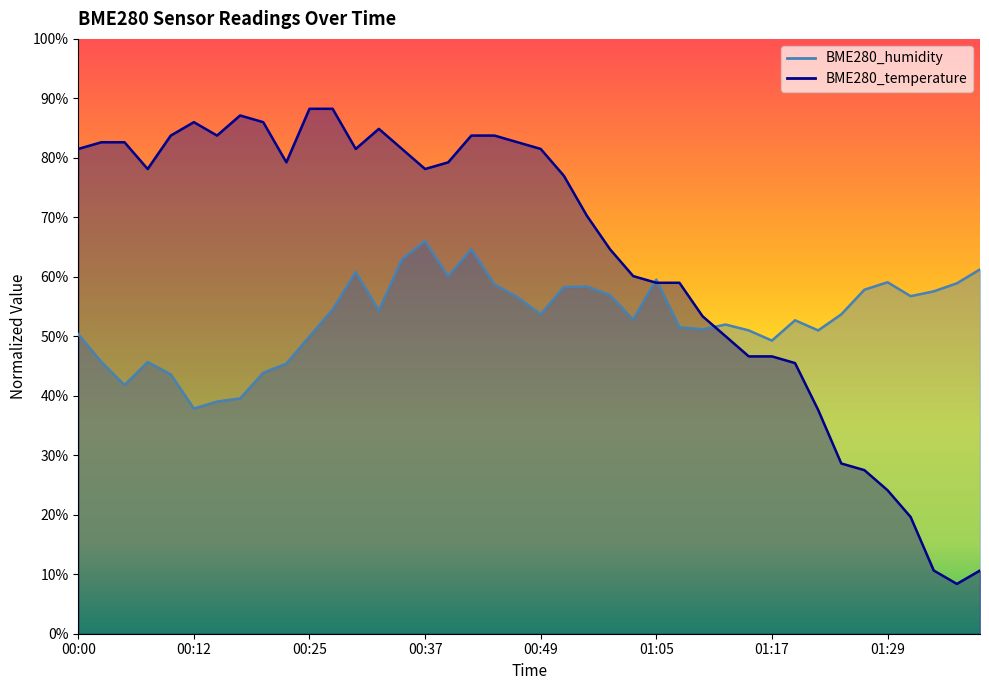

Reading left to right, extract all data points from this chart.

BME280_humidity: 00:00=50.4	00:02=45.7	00:05=41.8	00:08=45.7	00:10=43.6	00:12=37.8	00:15=39.0	00:17=39.6	00:20=43.9	00:22=45.4	00:25=50.0	00:27=54.5	00:30=60.8	00:32=54.3	00:34=63.0	00:37=66.0	00:39=60.1	00:42=64.7	00:44=58.7	00:47=56.6	00:49=53.7	00:52=58.3	00:54=58.4	00:57=56.9	00:59=52.8	01:05=59.5	01:07=51.5	01:09=51.2	01:12=52.0	01:14=51.0	01:17=49.3	01:19=52.7	01:22=51.0	01:24=53.7	01:27=57.8	01:29=59.1	01:31=56.7	01:34=57.6	01:36=58.9	01:39=61.2
BME280_temperature: 00:00=81.5	00:02=82.6	00:05=82.6	00:08=78.1	00:10=83.8	00:12=86.0	00:15=83.8	00:17=87.1	00:20=86.0	00:22=79.3	00:25=88.2	00:27=88.2	00:30=81.5	00:32=84.9	00:34=81.5	00:37=78.1	00:39=79.3	00:42=83.8	00:44=83.8	00:47=82.6	00:49=81.5	00:52=77.0	00:54=70.3	00:57=64.6	00:59=60.1	01:05=59.0	01:07=59.0	01:09=53.4	01:12=50.0	01:14=46.6	01:17=46.6	01:19=45.5	01:22=37.6	01:24=28.6	01:27=27.5	01:29=24.1	01:31=19.6	01:34=10.6	01:36=8.4	01:39=10.6